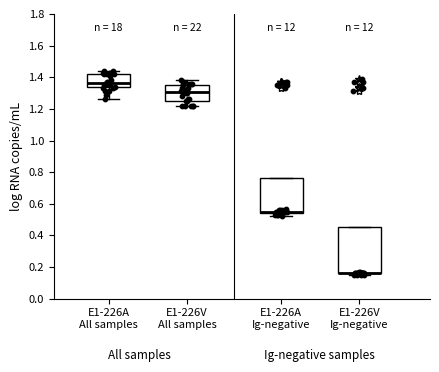

Where is the lower edge of the box for E1-226V Ig-negative on the y-axis? The values are not printed on the chart, so give them approximately, as read against the axis.

0.16